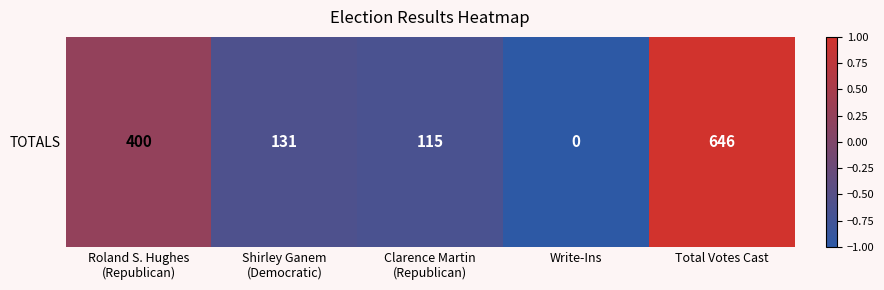

Count the number of values greater than 0.

2